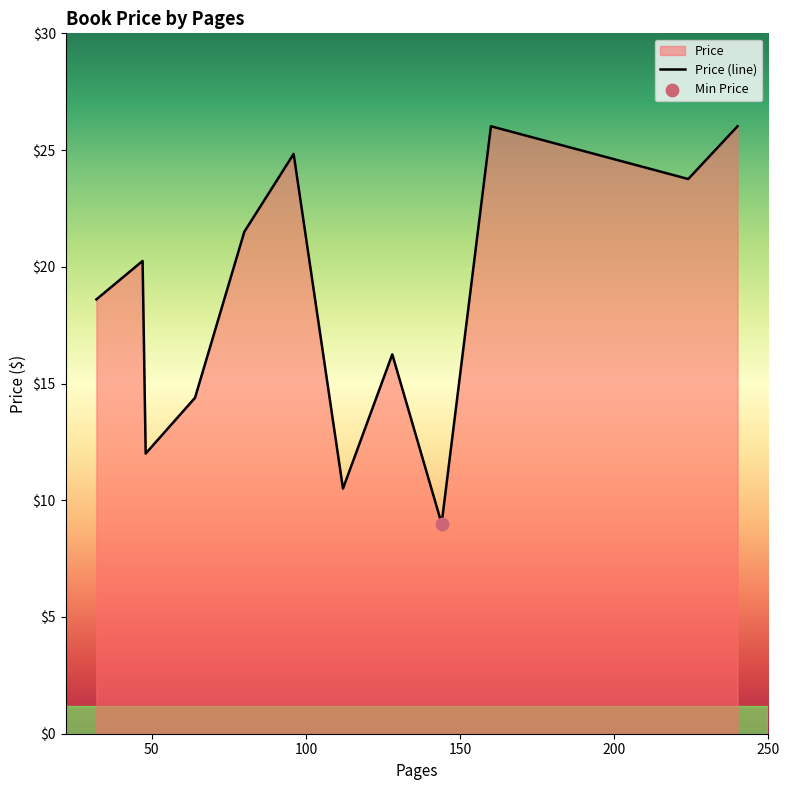

What is the change in value from 32 to 64?

-4.5